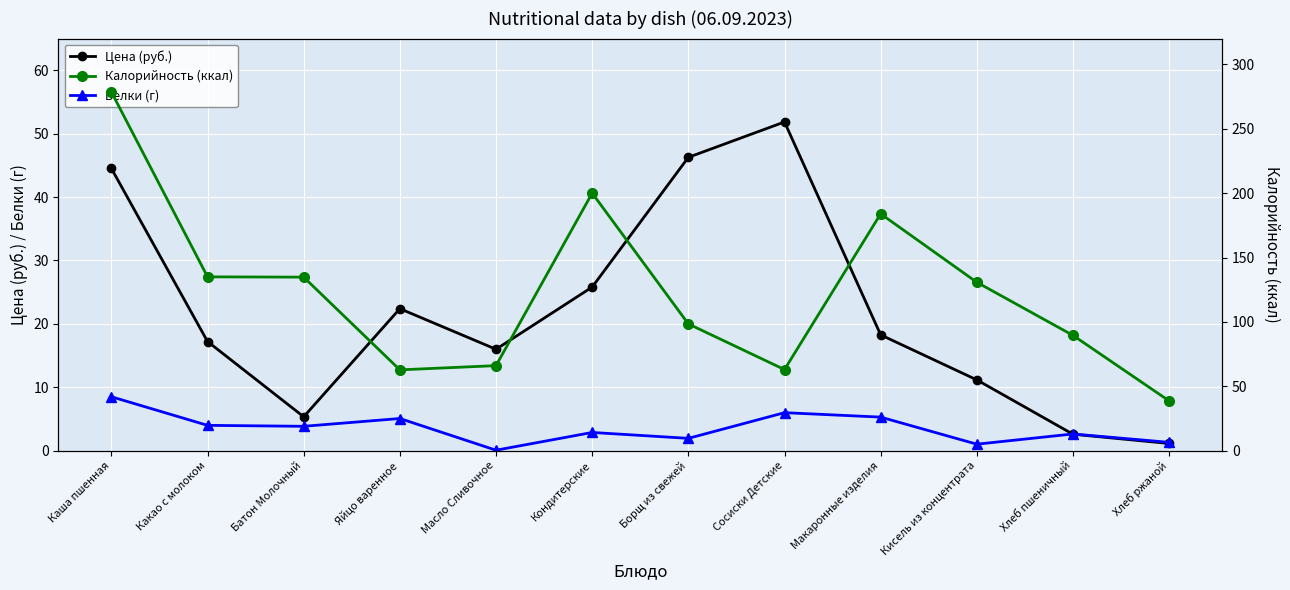

At how many categories does at least one series exceed 108?

6